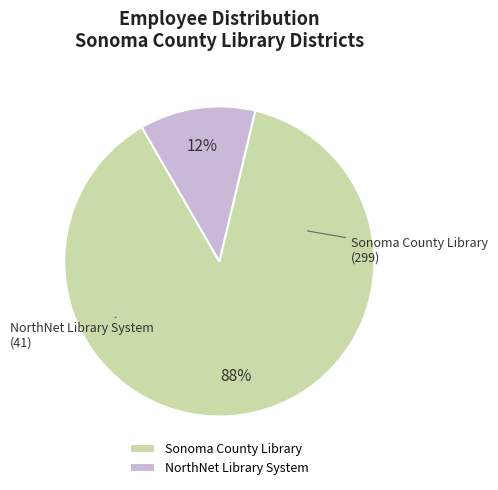

True or false: NorthNet Library System accounts for 12% of the total.

True